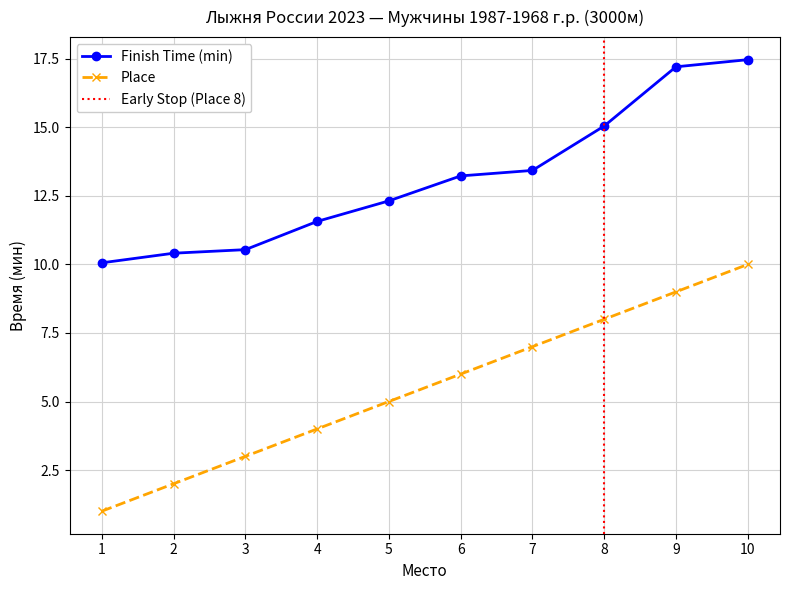

The Place series shows 8.0 at 8. True or false?

True